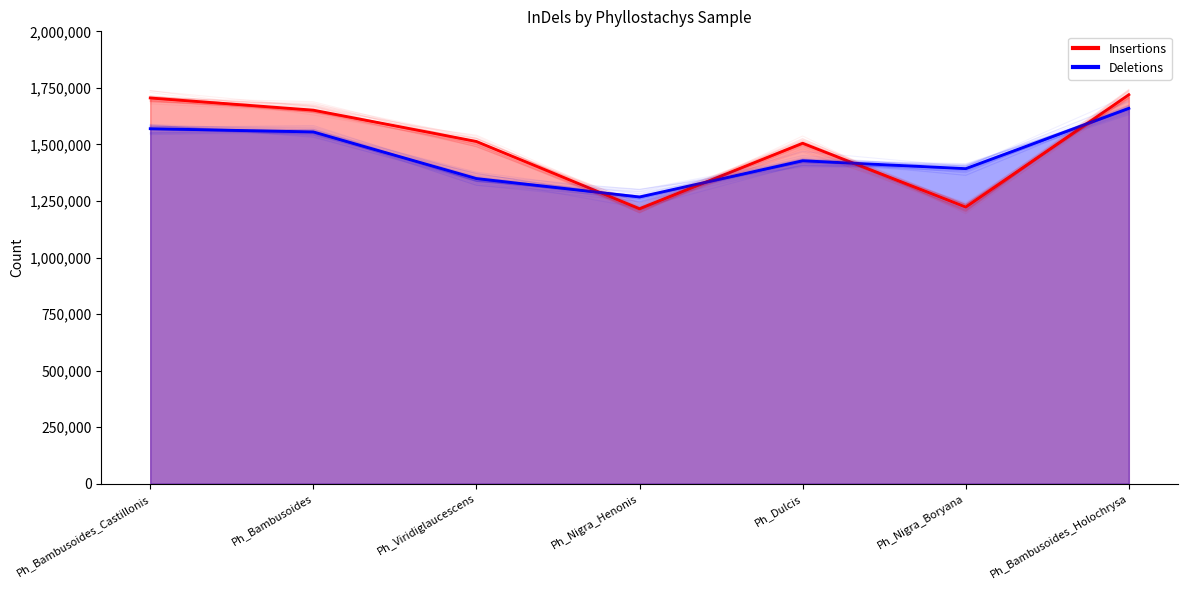

How many categories are shown in the chart?

7